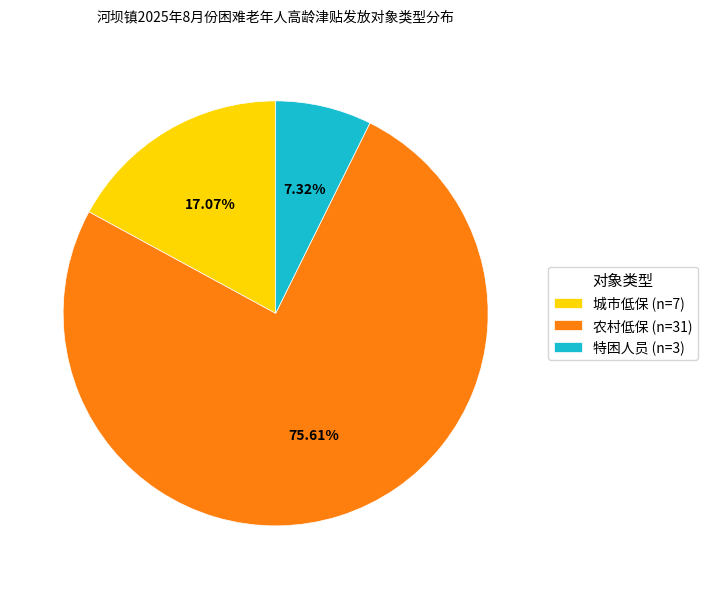

What is the largest slice in the pie chart?

农村低保